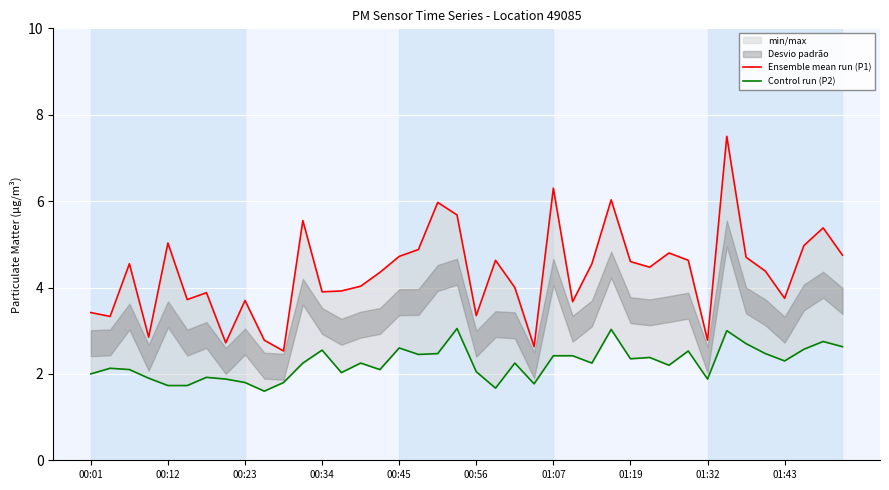

True or false: Ensemble mean run (P1) has a value of 1.3 at 00:56.

False